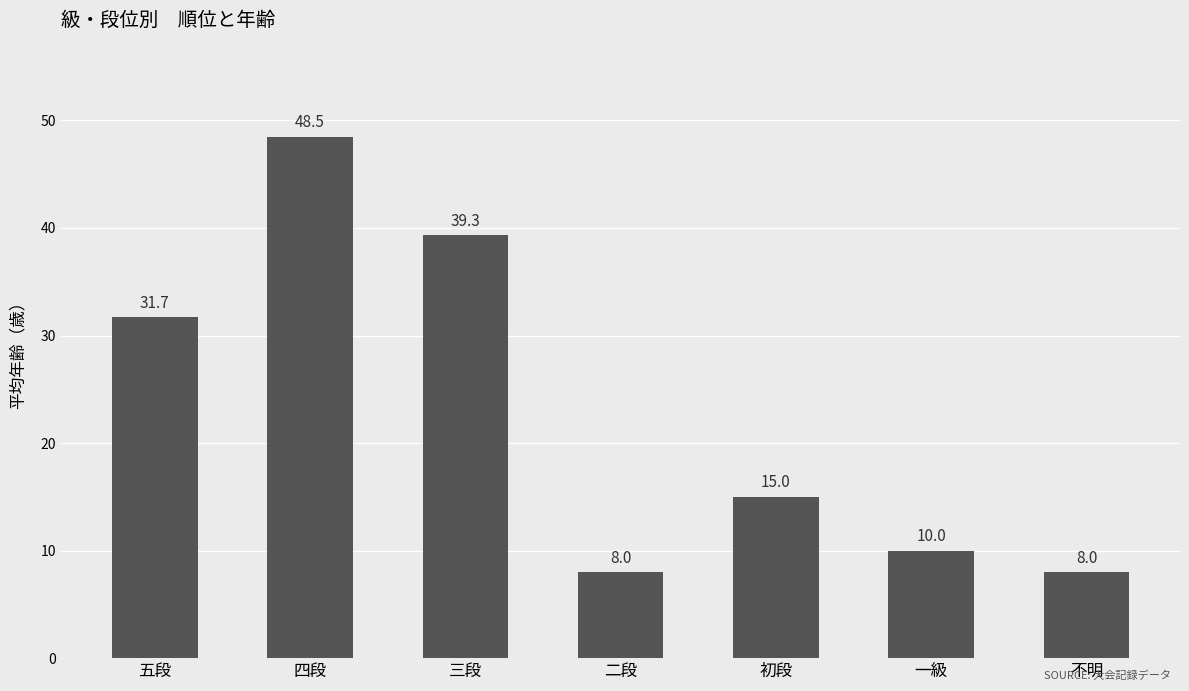

How many values are below 15?

3